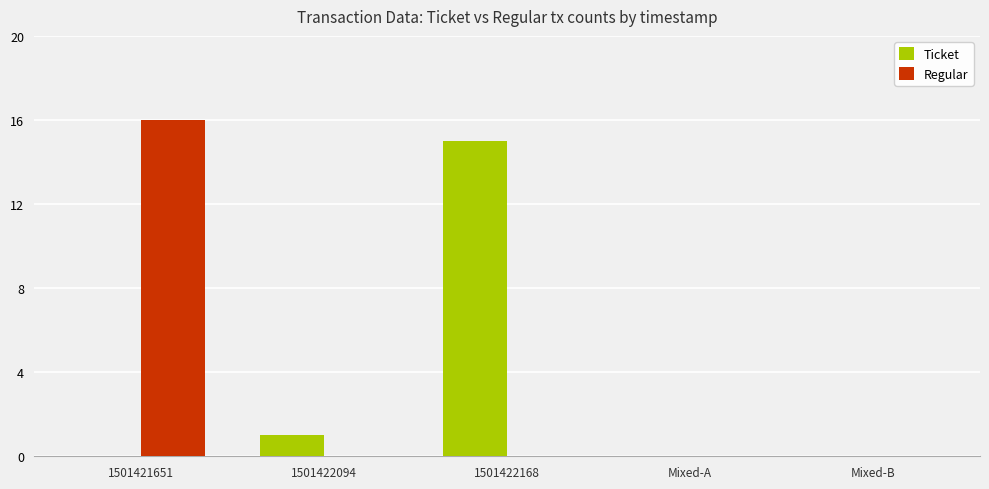

Which series has the widest spread of values?

Regular